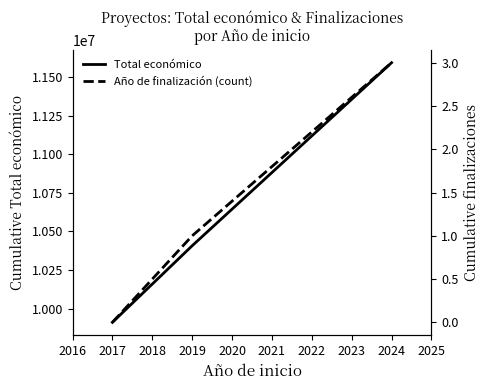

Is it true that Año de finalización (count) equals 0 at 2019?

False